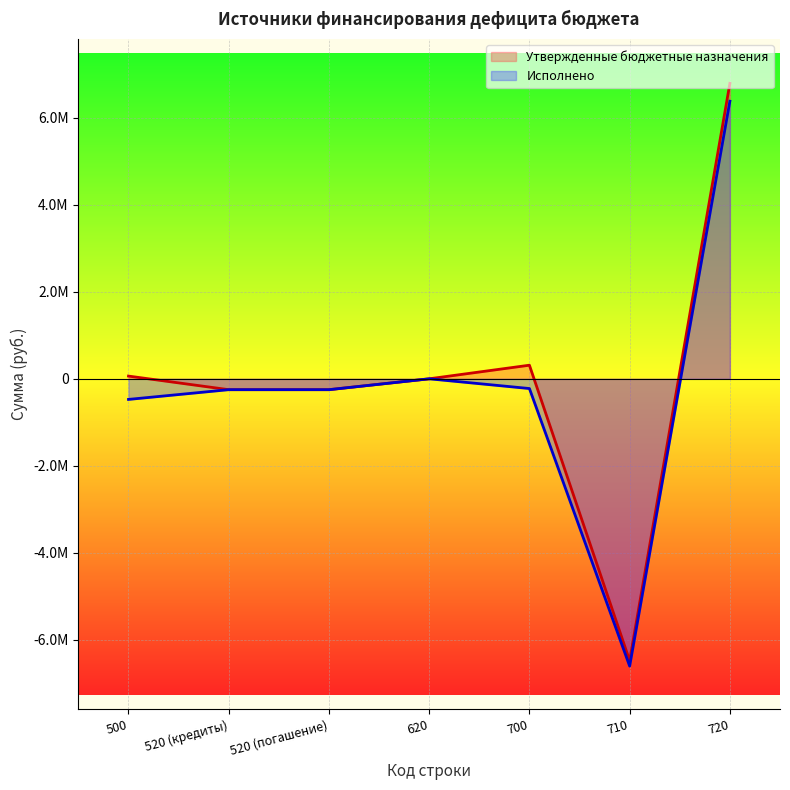

At which label does Исполнено reach its peak?

720